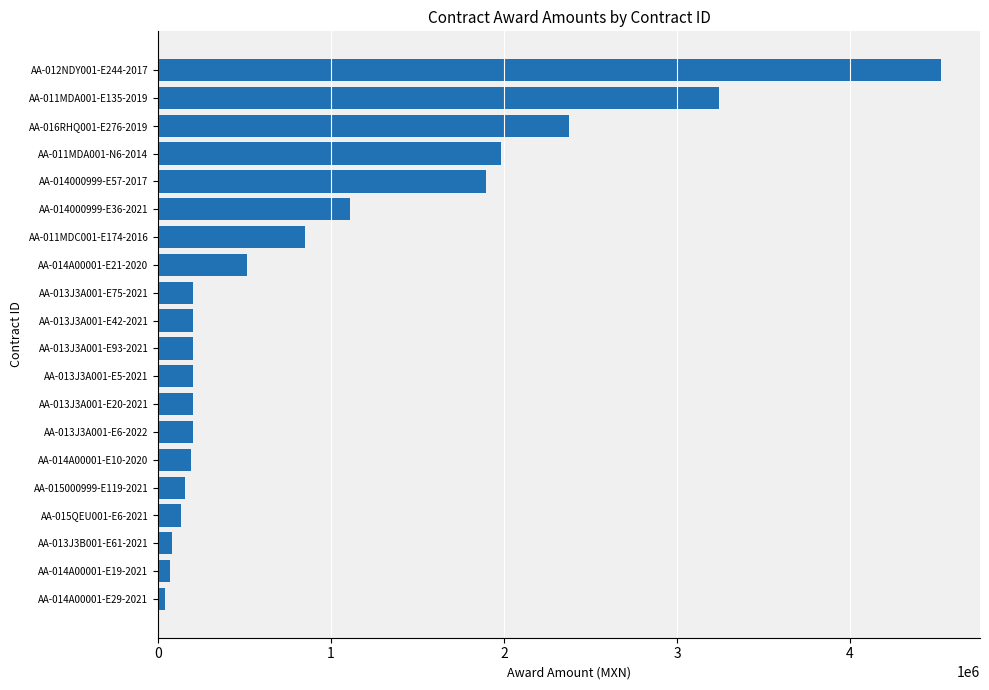

The value at AA-013J3A001-E75-2021 is 200898.5. True or false?

True